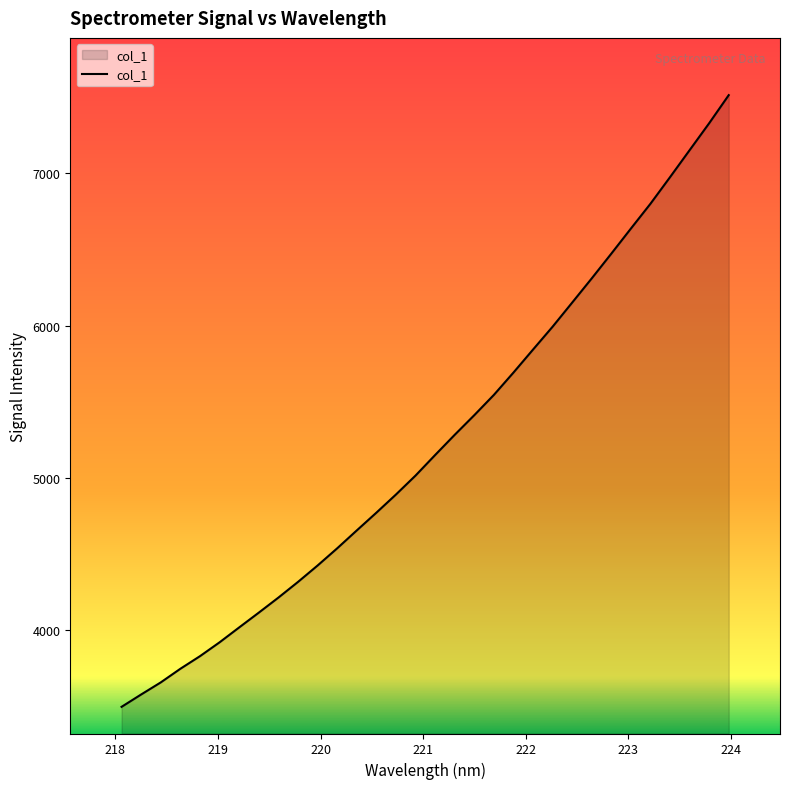

What is the difference between the maximum and minimum values?

4014.0